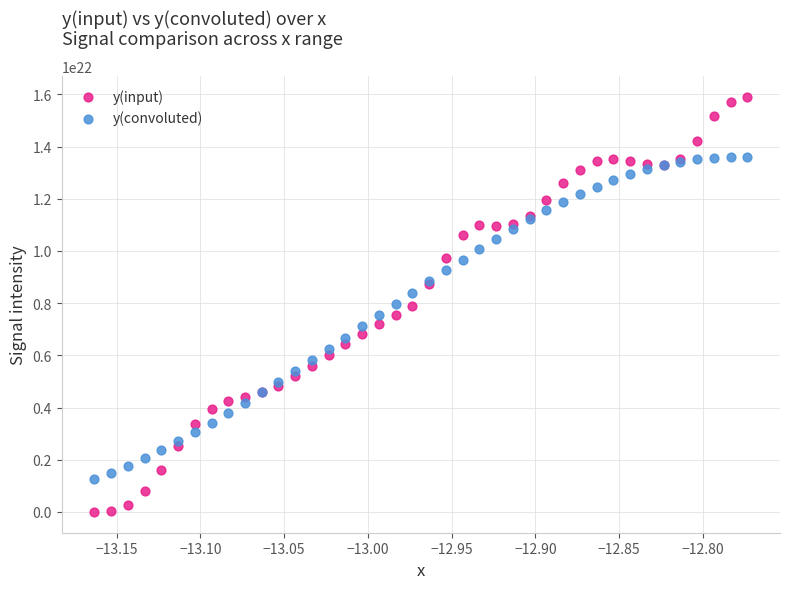

Which series contains the lowest Y value?

y(input)